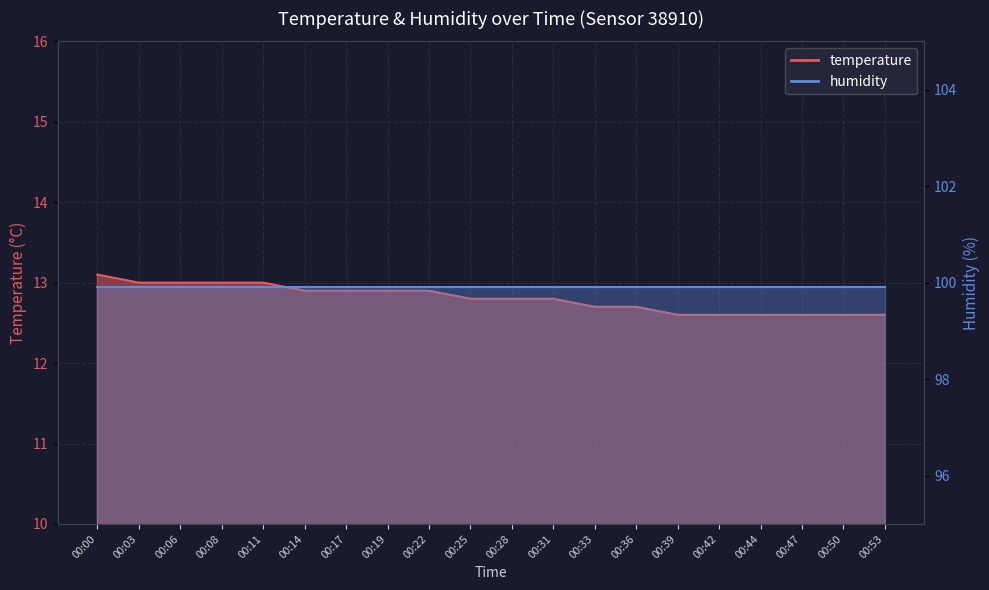

What is the difference between the maximum and minimum values?

0.5